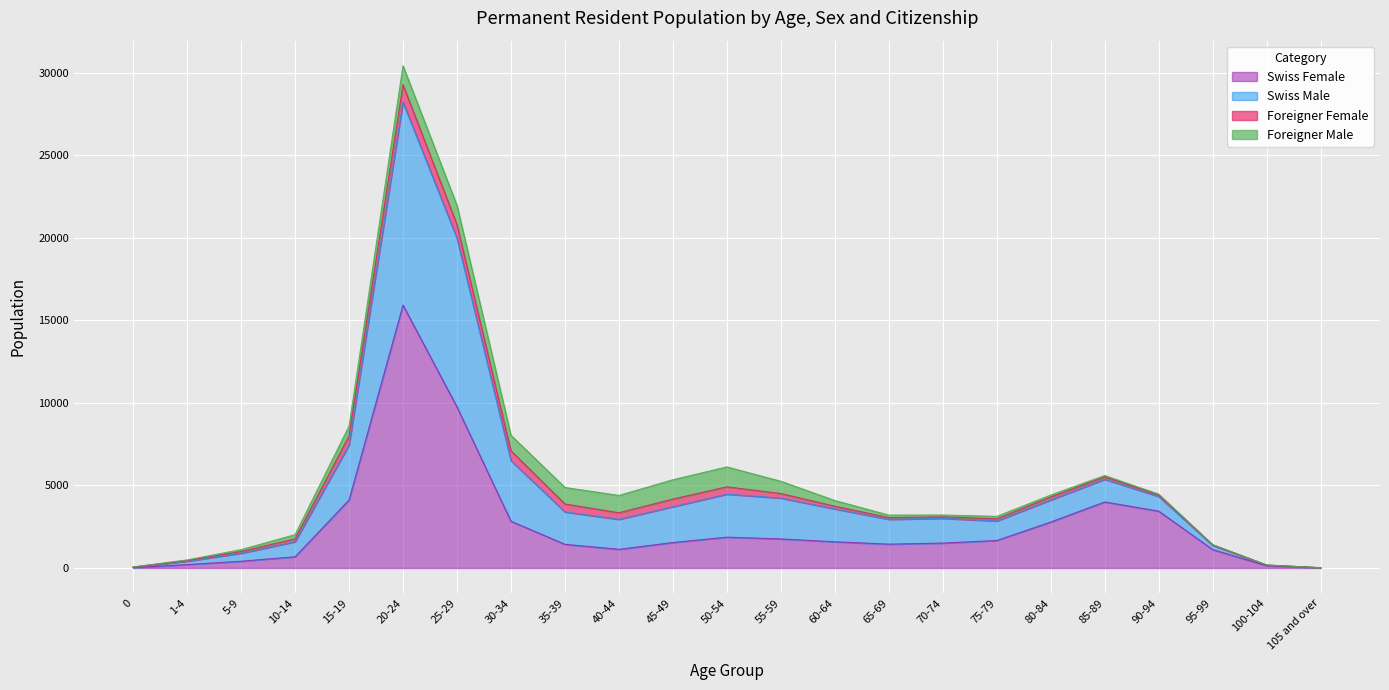

What position from the right is 5-9?

21